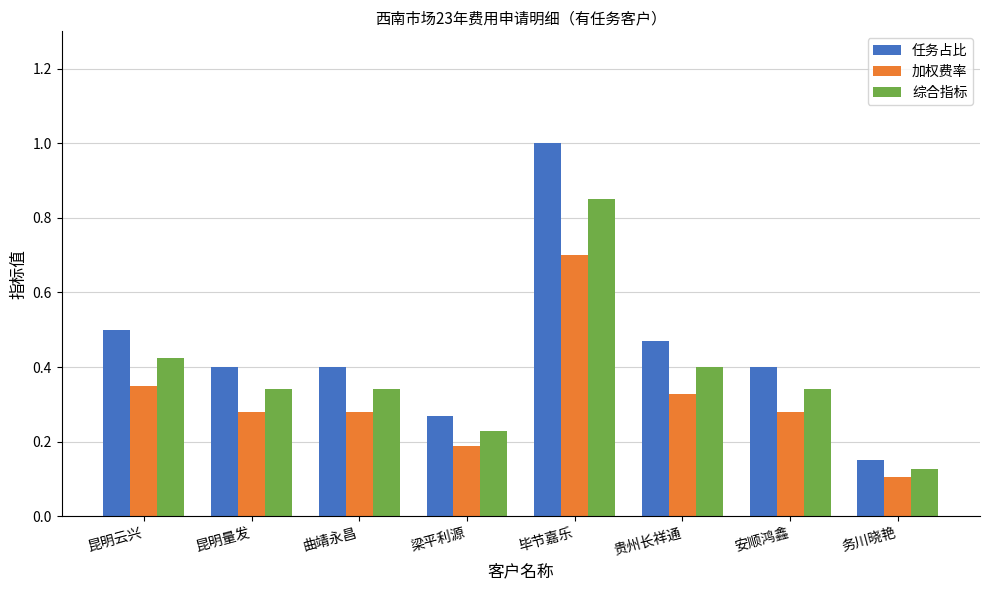

Is it true that 综合指标 equals 0.3 at 梁平利源?

False